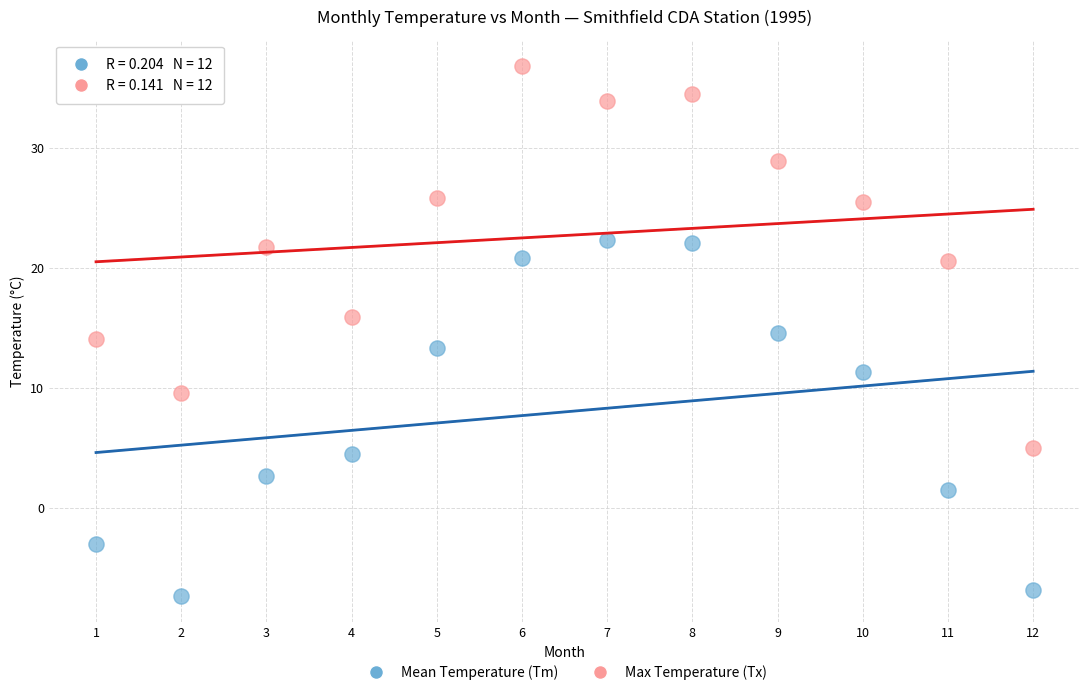

What are all the series names shown in the legend?

Mean Temperature (Tm), Max Temperature (Tx)